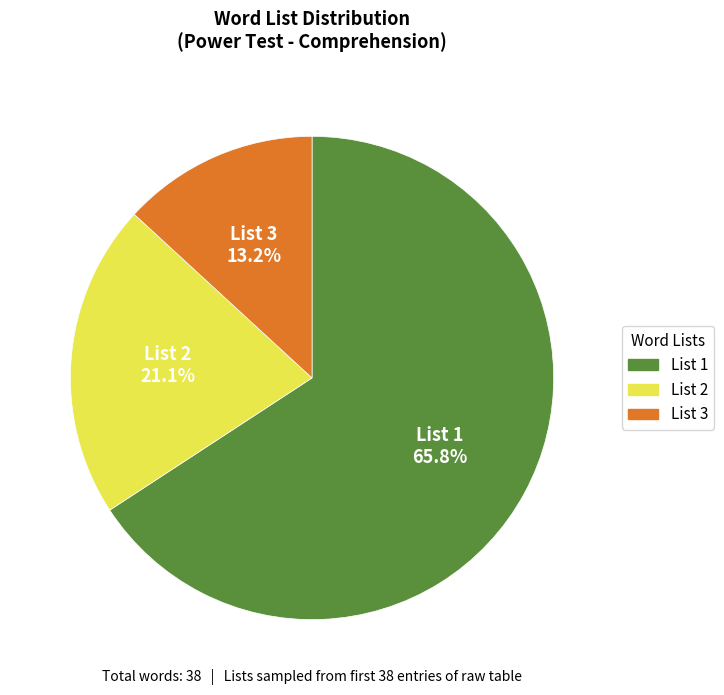

Count the number of slices in the pie.

3